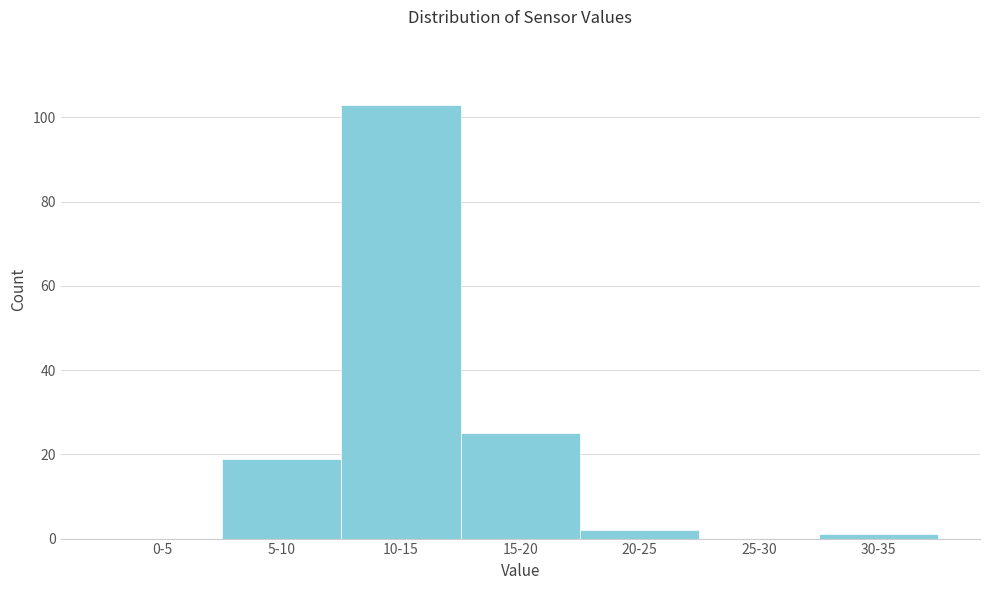

Reading left to right, list all the values displayed in this chart.

0-5=0	5-10=19	10-15=103	15-20=25	20-25=2	25-30=0	30-35=1